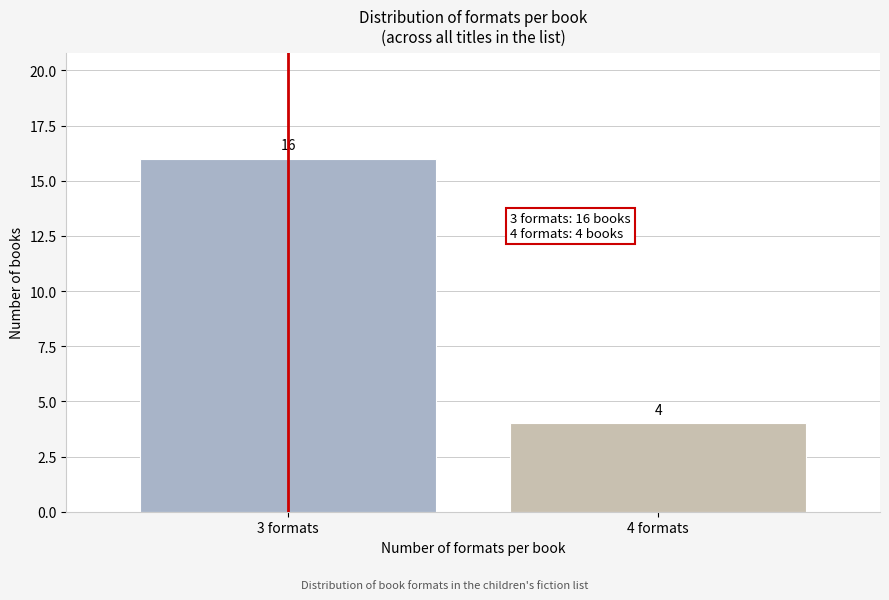

Reading left to right, transcribe all the data shown in this chart.

3 formats=16	4 formats=4